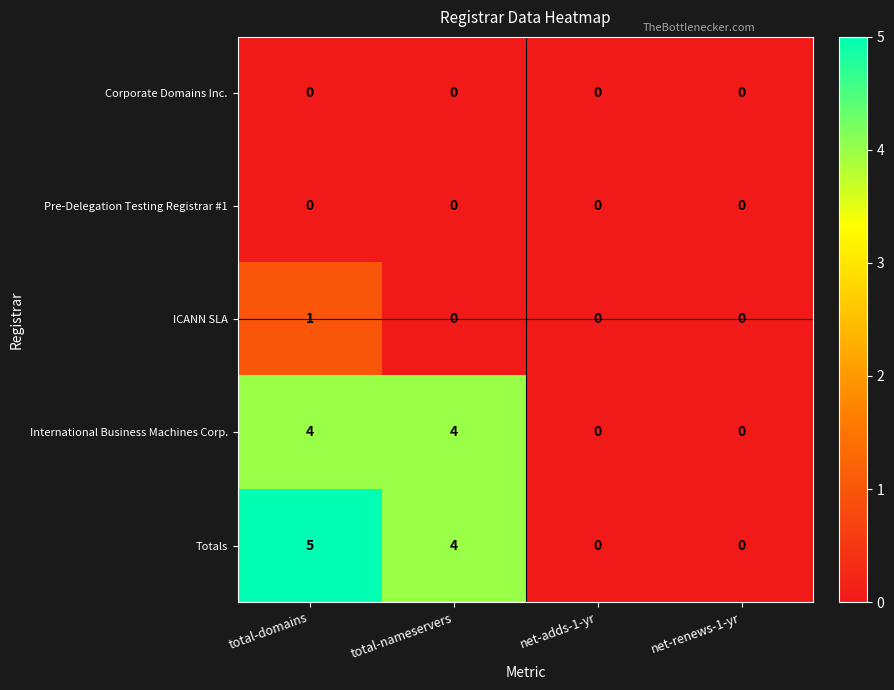

What is the total value across all series at total-domains?

10